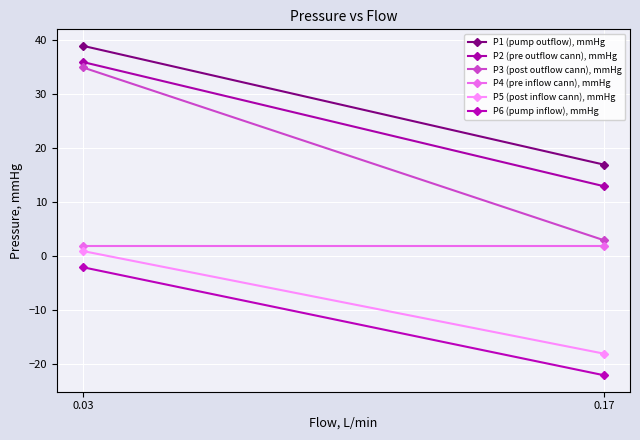

Is it true that P6 (pump inflow), mmHg equals -22 at 0.17?

True